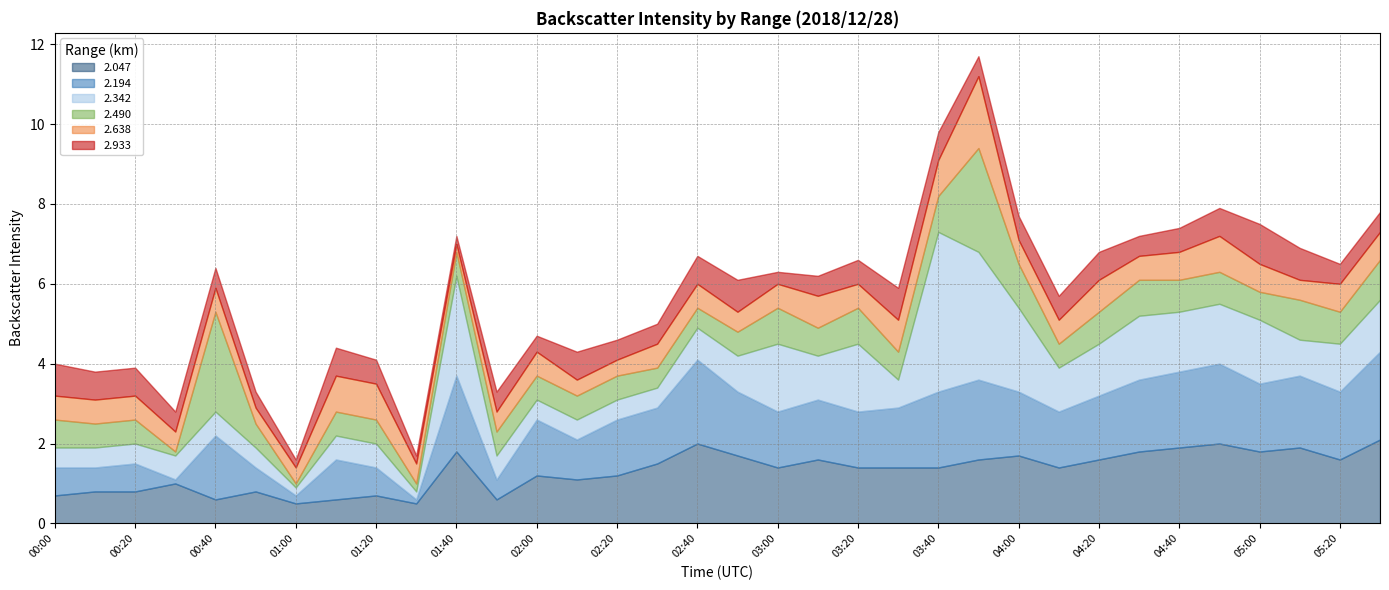

What are all the series names shown in the legend?

2.047, 2.194, 2.342, 2.490, 2.638, 2.933